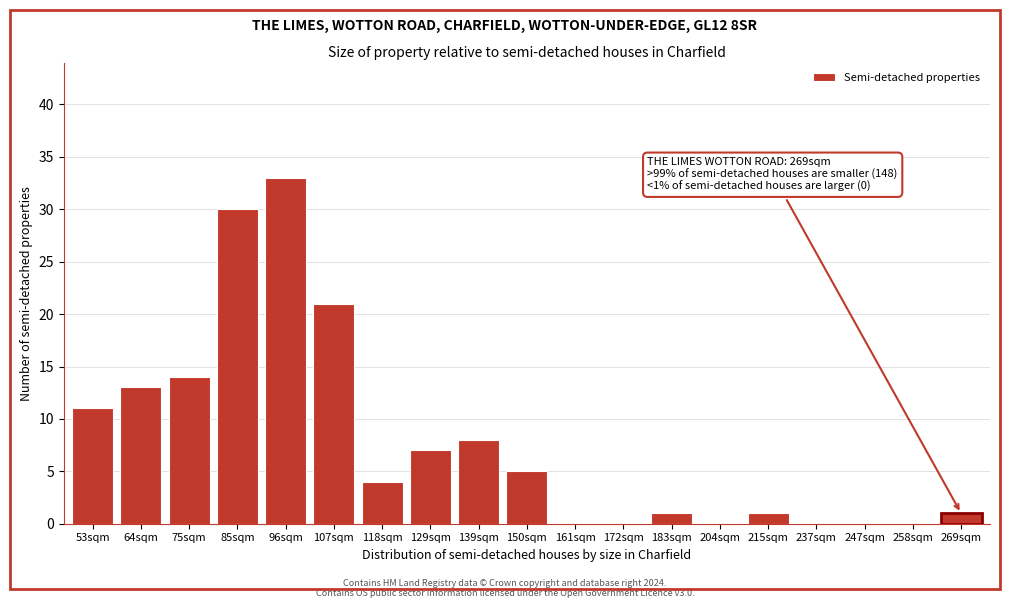

Reading left to right, extract all data points from this chart.

53sqm=11	64sqm=13	75sqm=14	85sqm=30	96sqm=33	107sqm=21	118sqm=4	129sqm=7	139sqm=8	150sqm=5	161sqm=0	172sqm=0	183sqm=1	204sqm=0	215sqm=1	237sqm=0	247sqm=0	258sqm=0	269sqm=1